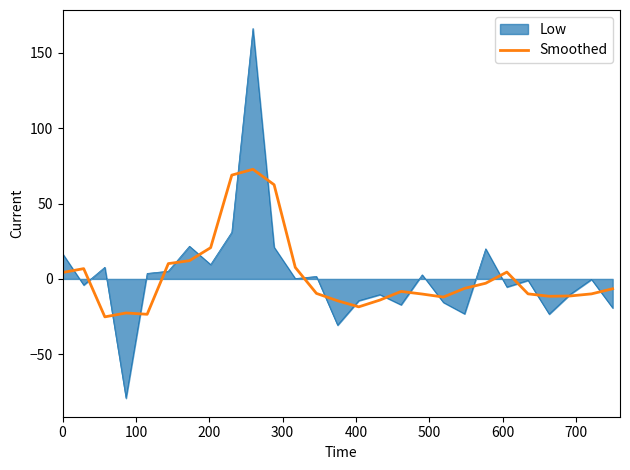

What is the highest value of the Low series?

166.1